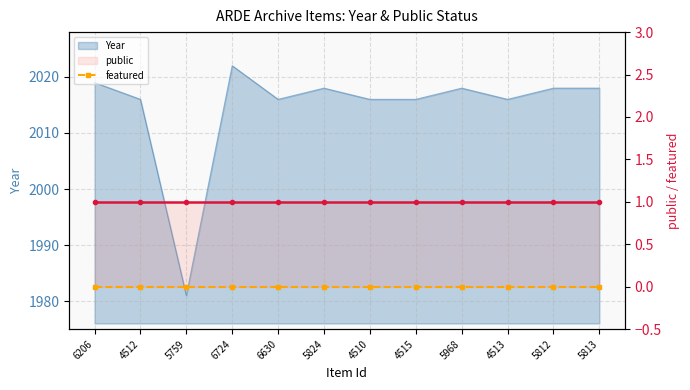

What position from the left is 5759?

3